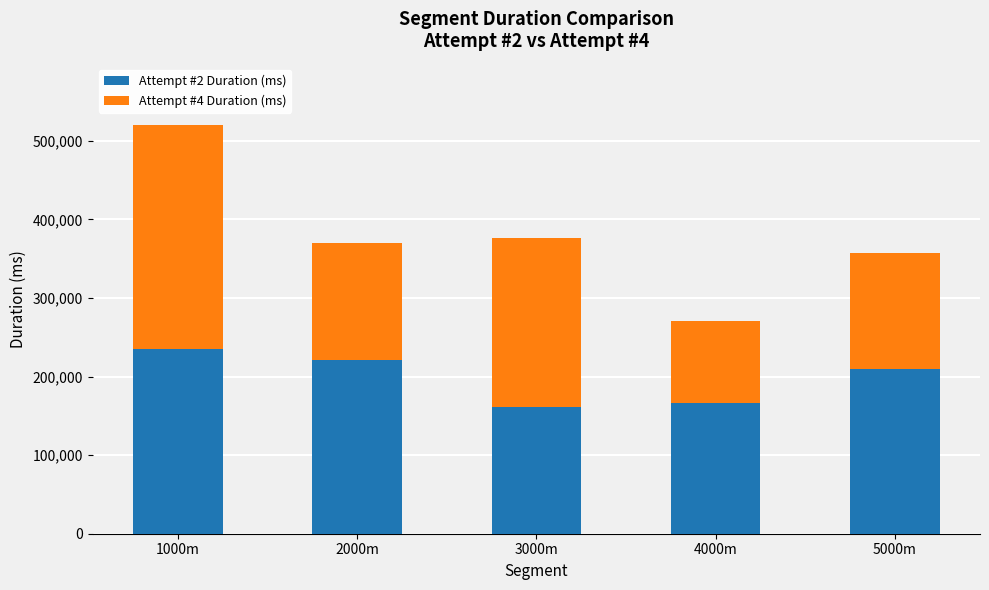

What is the difference between the Attempt #2 Duration (ms) values at 4000m and 2000m?

54520